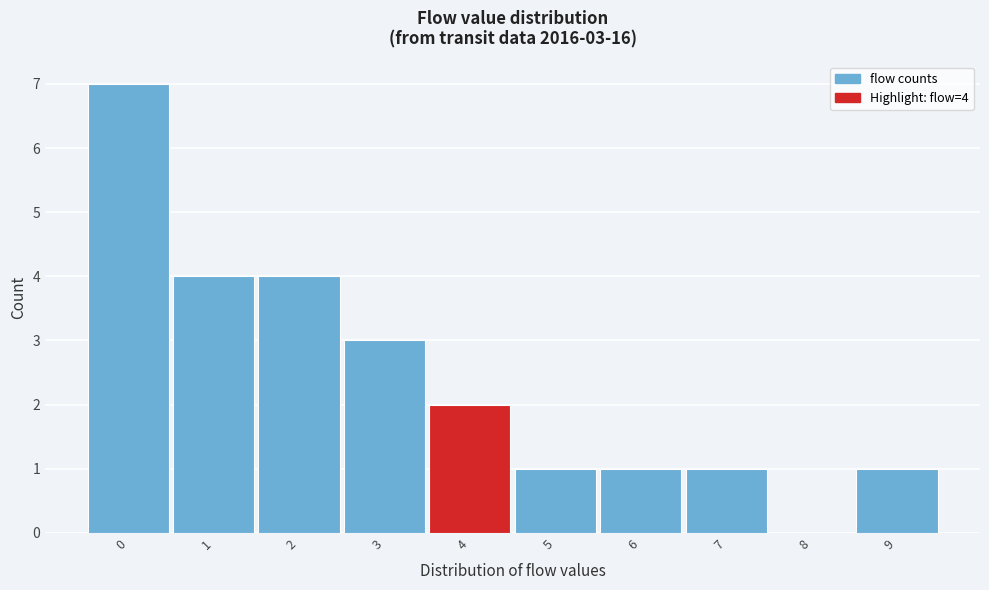

Over which range of the x-axis is the bar tallest?

-0.5 to 0.5